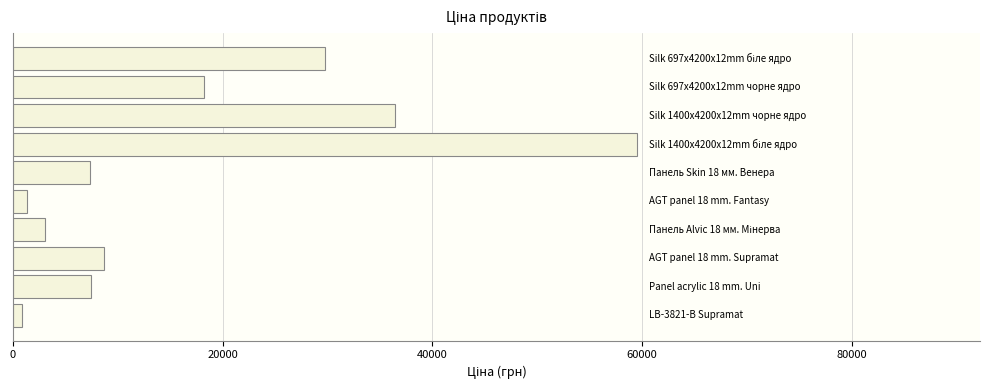

What is the sum of all values?

172665.1